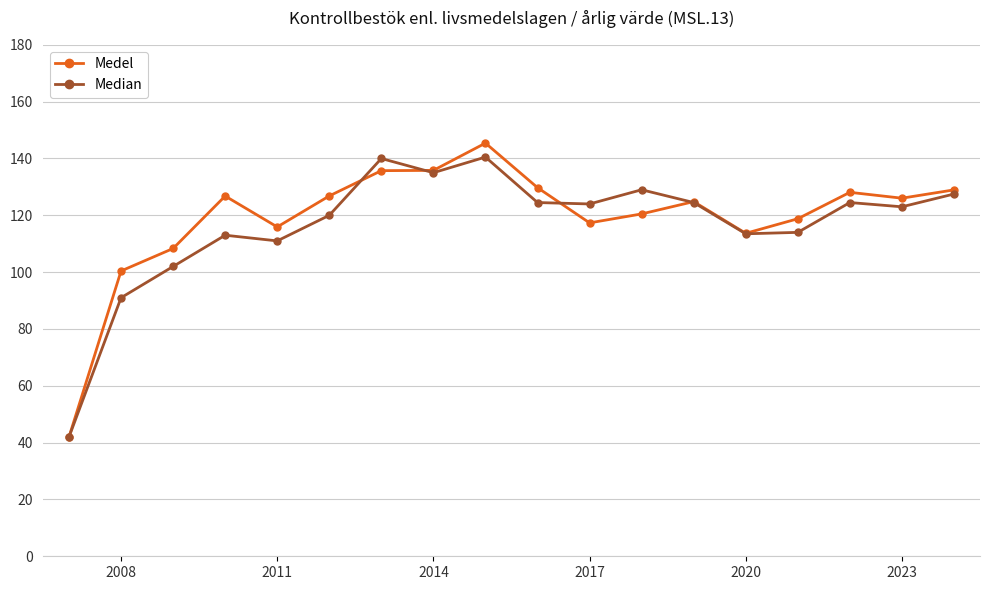

True or false: Medel has more than 2 points higher than both neighbors.

True